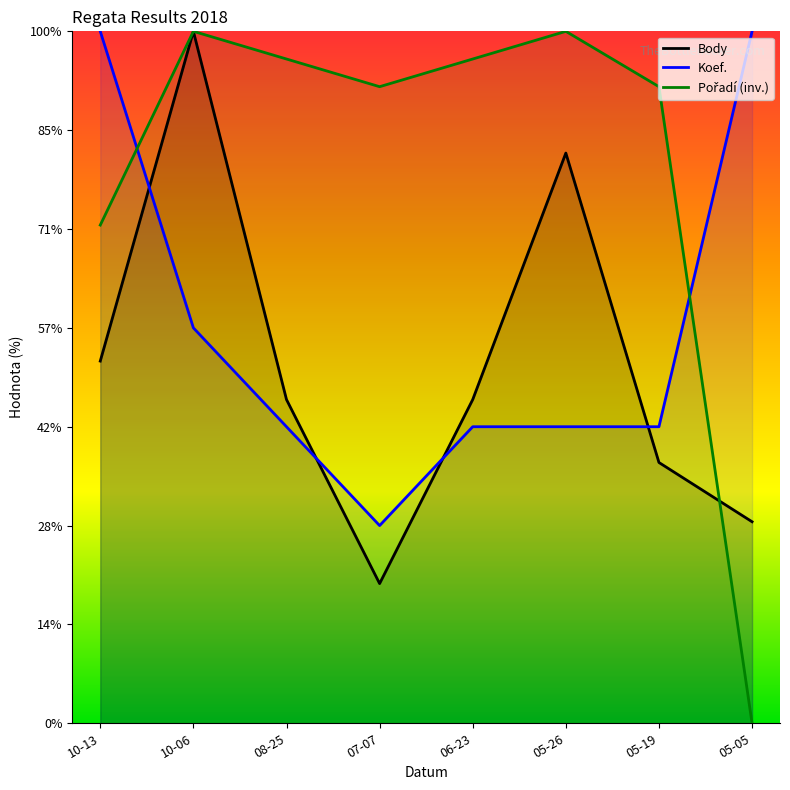

Which series has the largest total across all categories?

Pořadí